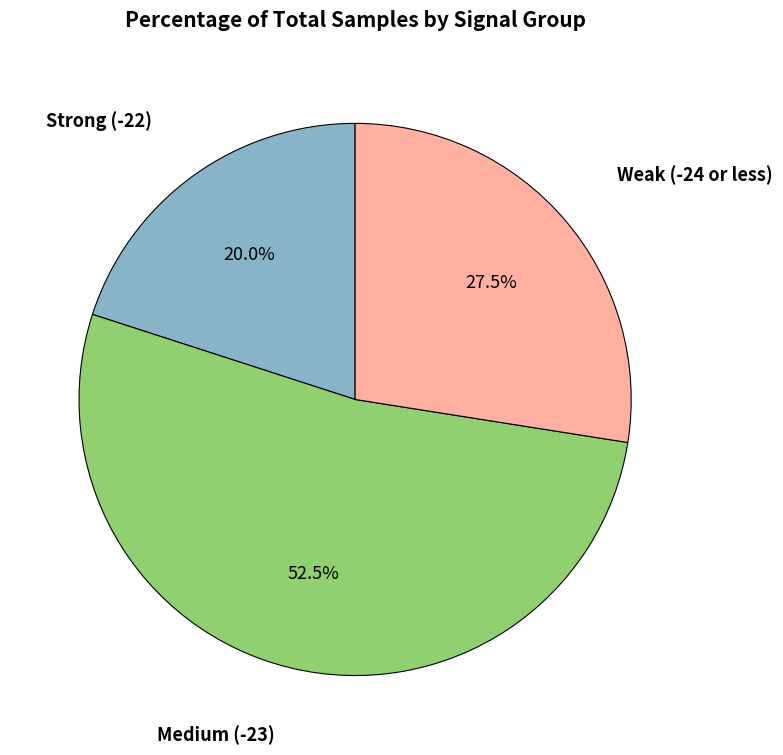

How many slices are in this pie chart?

3